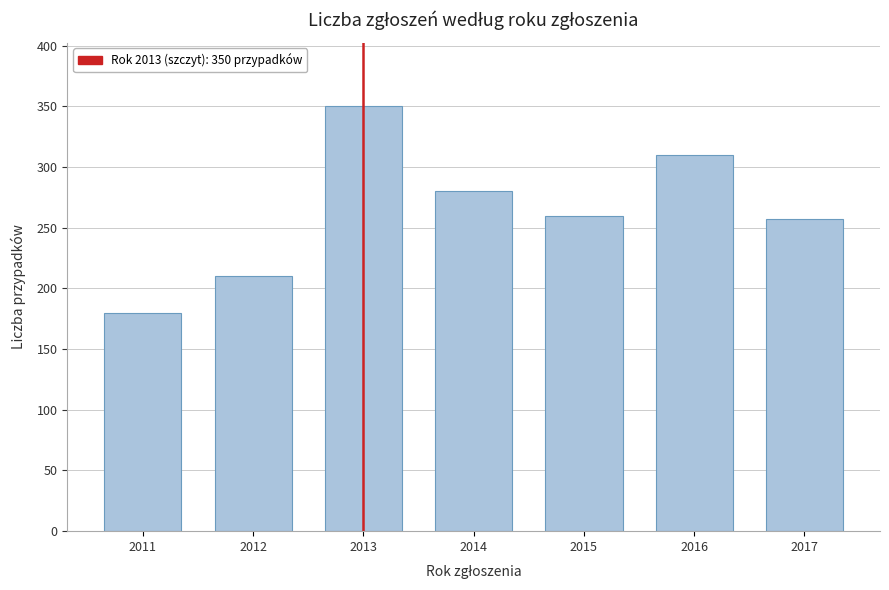

Reading left to right, what are all the values shown in this chart?

2011=180	2012=210	2013=350	2014=280	2015=260	2016=310	2017=257